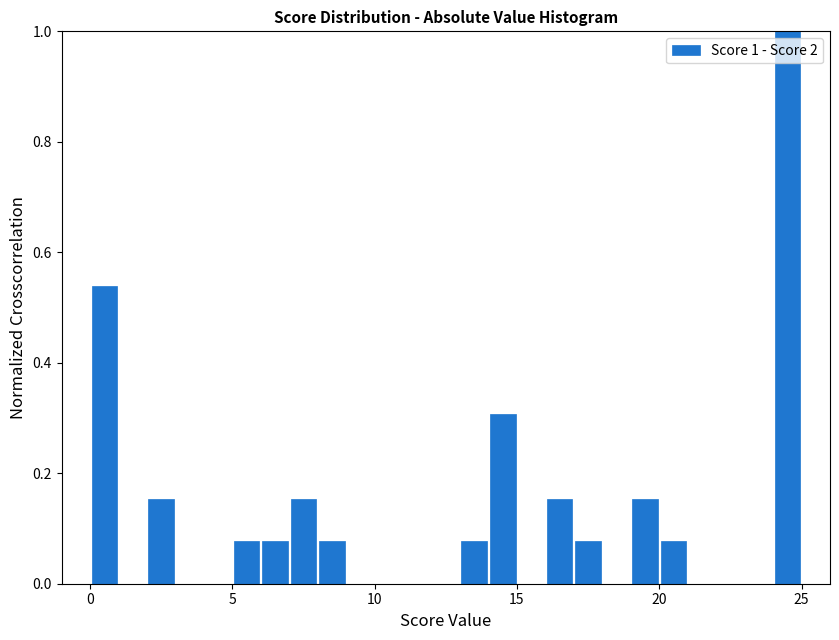

Around what value on the x-axis is the tallest bar? Give the approximate position of its centre, as read against the axis.

24.5